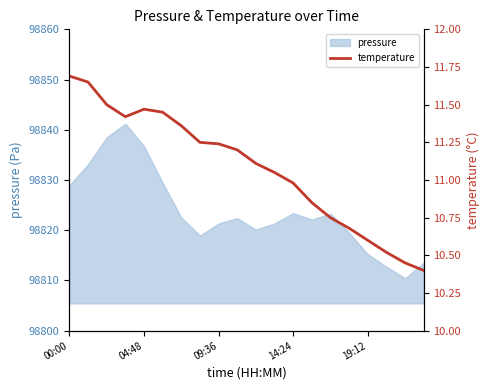

What is the difference between the maximum and minimum values?

1.3